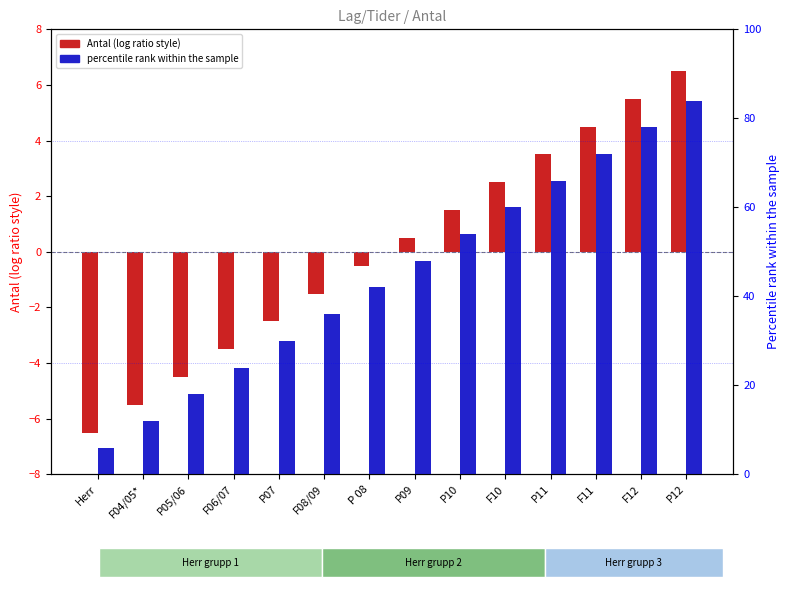

Reading left to right, transcribe all the data shown in this chart.

Antal (centered): -6.5	-5.5	-4.5	-3.5	-2.5	-1.5	-0.5	0.5	1.5	2.5	3.5	4.5	5.5	6.5
Percentile rank: 6.0	12.0	18.0	24.0	30.0	36.0	42.0	48.0	54.0	60.0	66.0	72.0	78.0	84.0